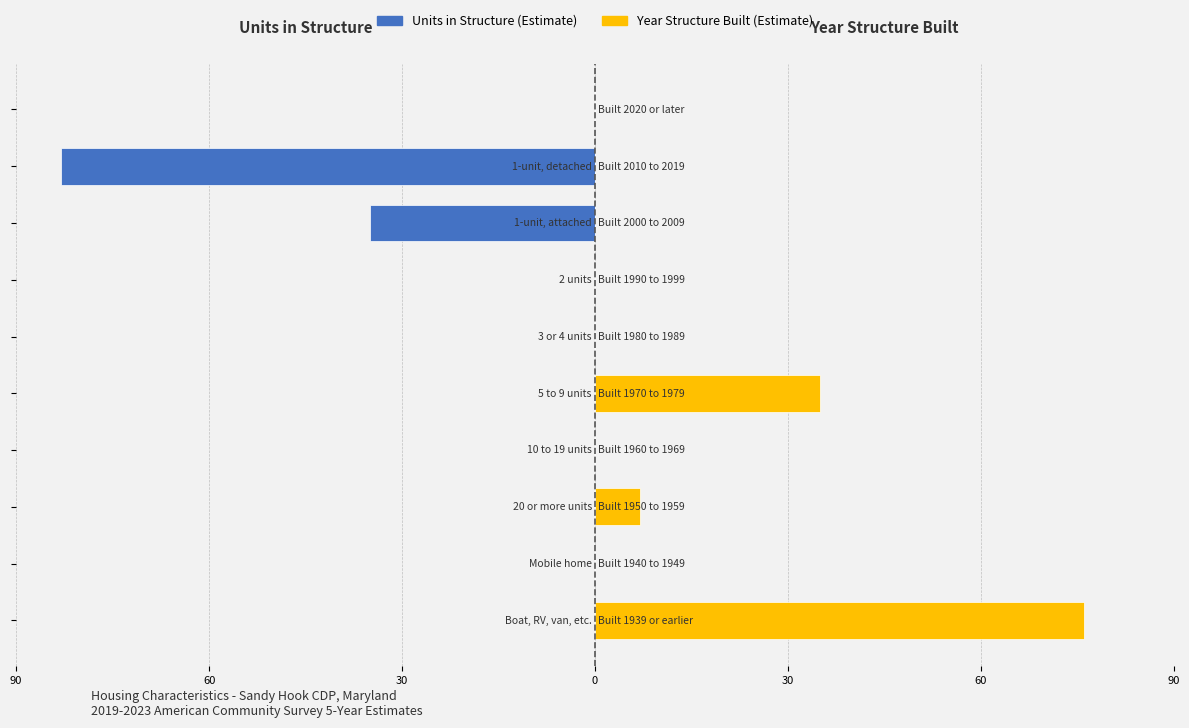

How many negative values does the Units in Structure series have?

2